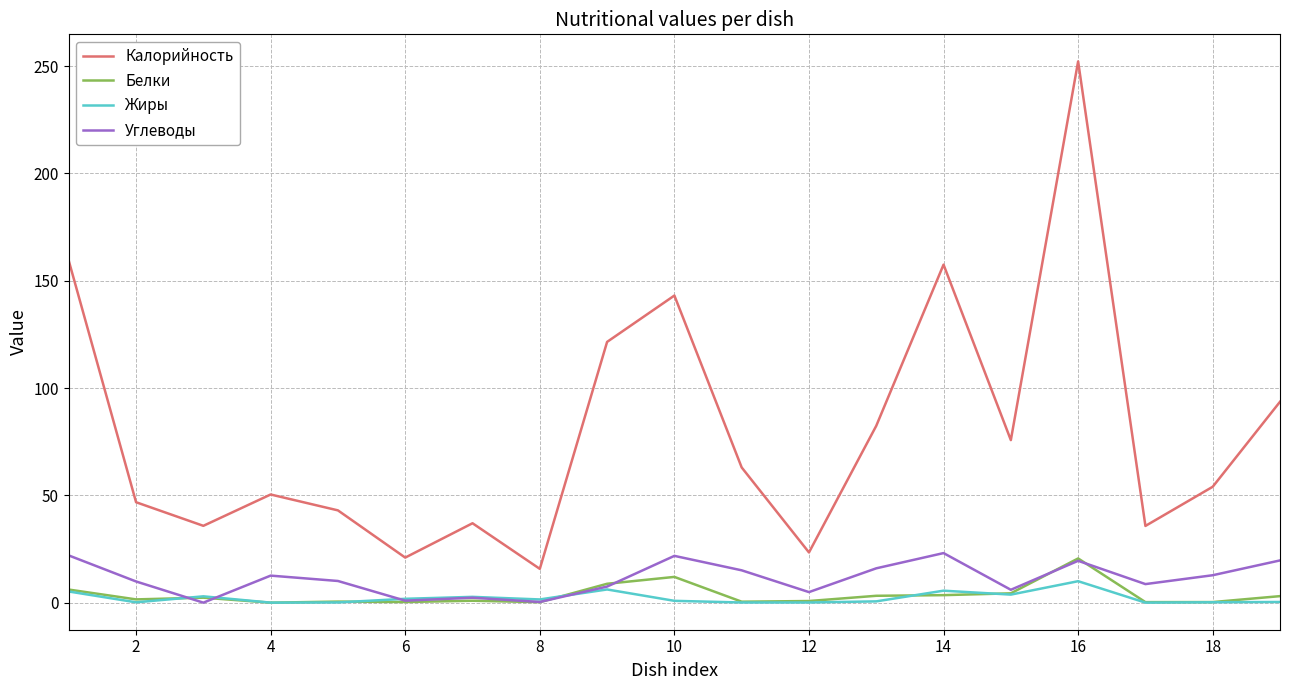

What is the greatest value displayed?

252.2